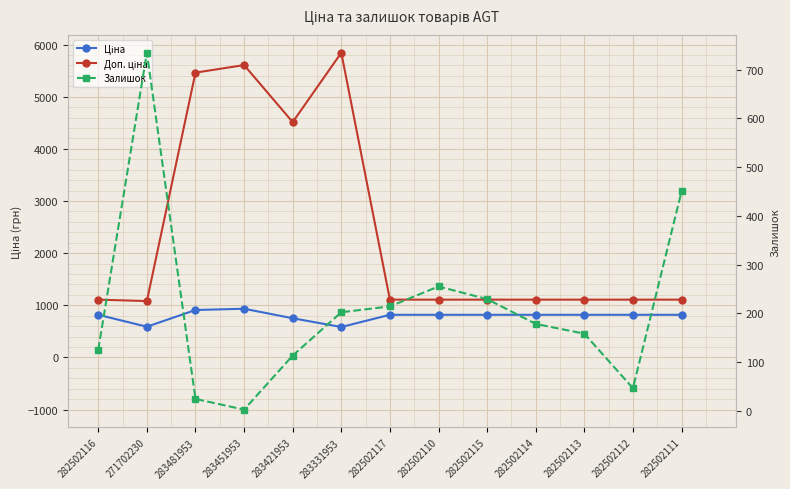

What is the spread (max minus min) of values at 271702230?

491.7